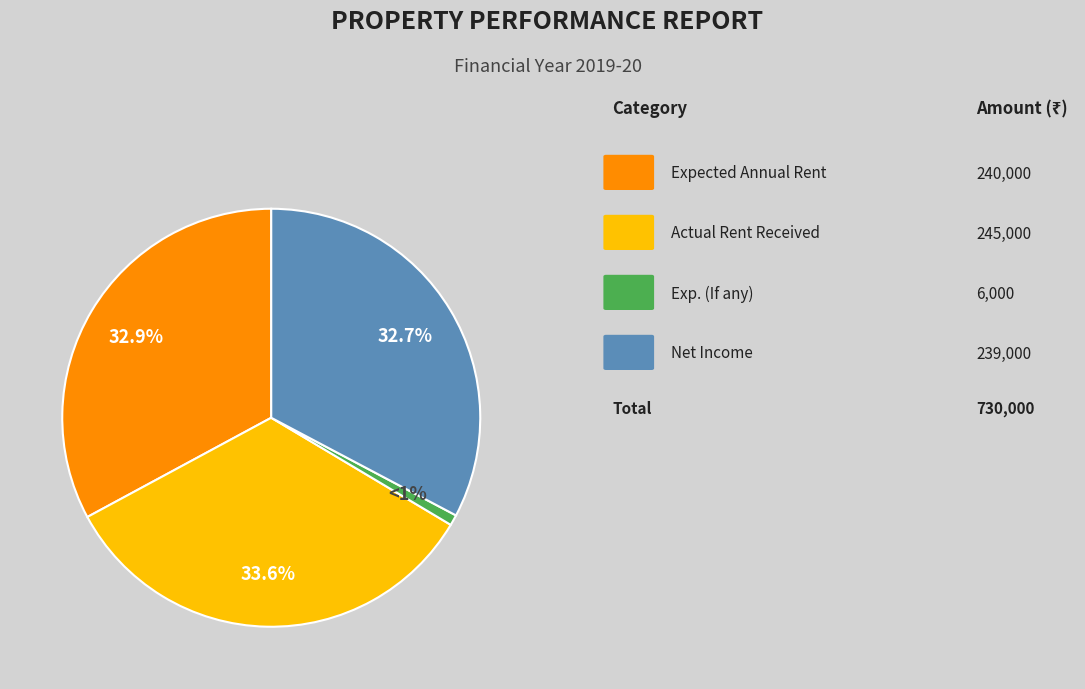

Is there a majority slice in this chart?

No